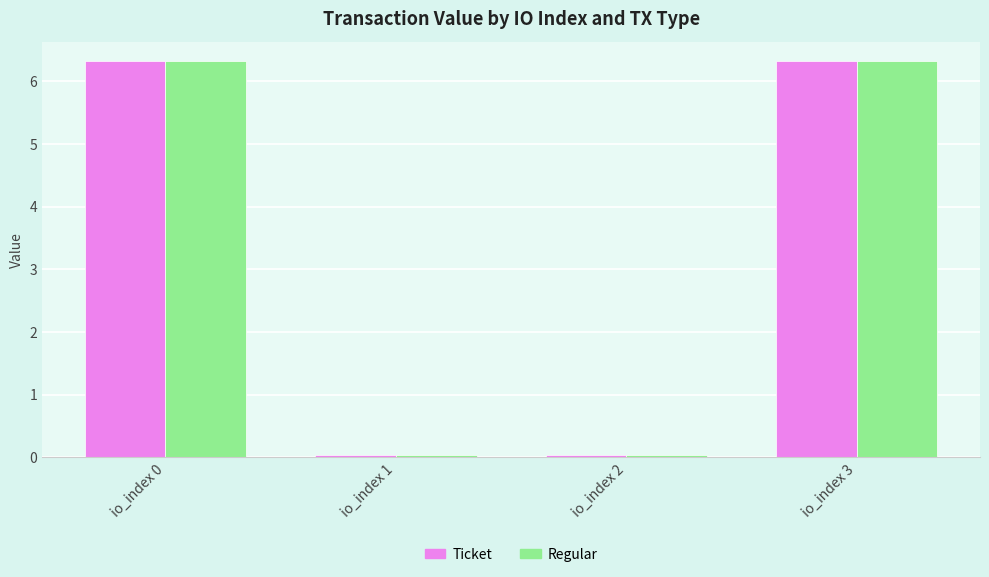

The value of Regular at io_index 3 is 6.3. True or false?

True